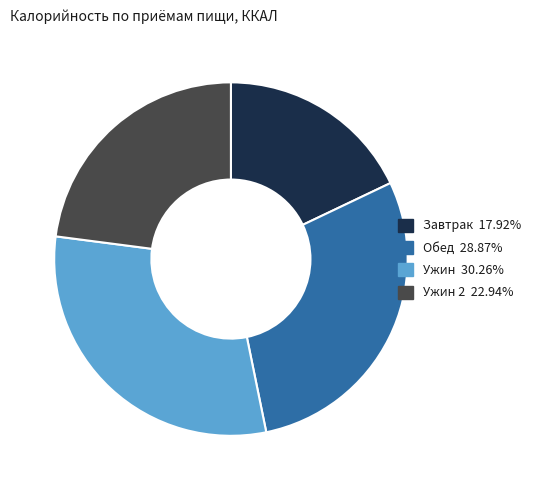

Is there any slice that represents more than half of the pie?

No